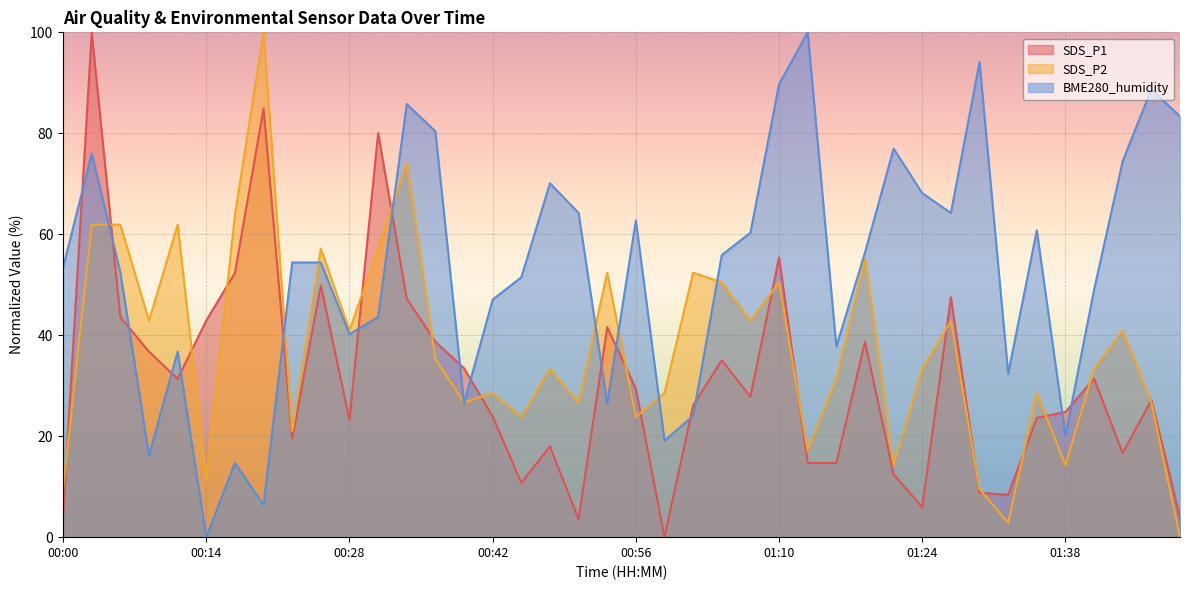

How many data points does each series have?

40